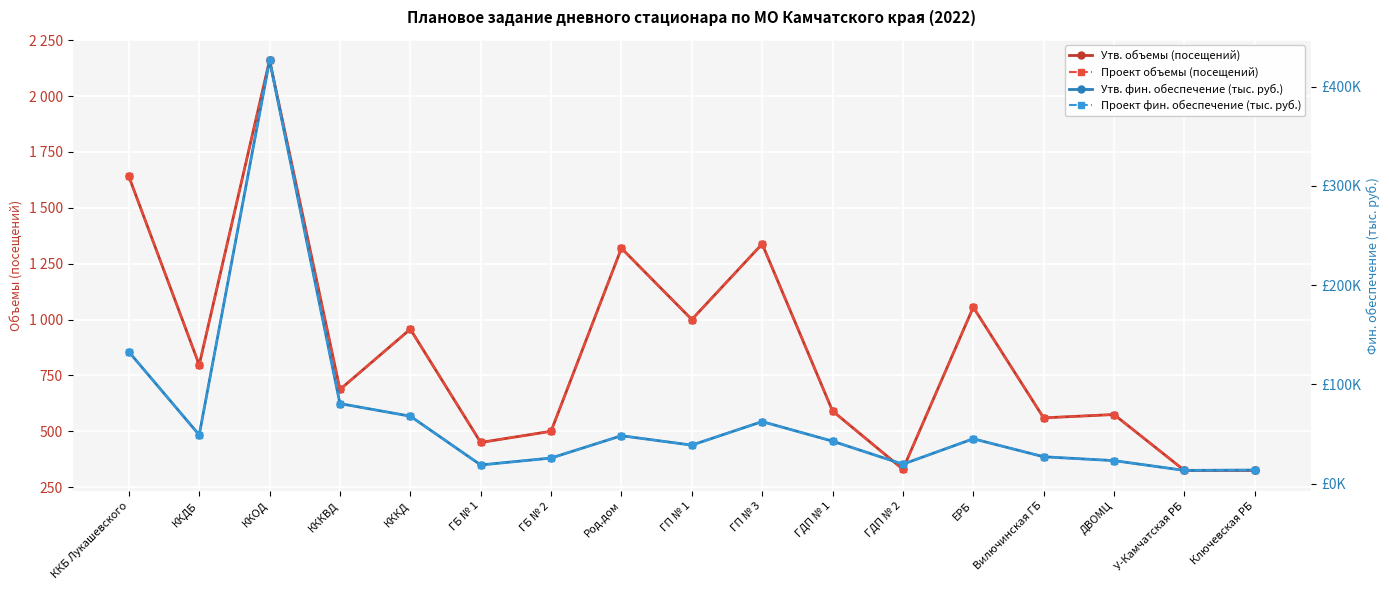

Which series changed the most between Род.дом and Ключевская РБ?

Утв. фин. обеспечение (тыс. руб.)